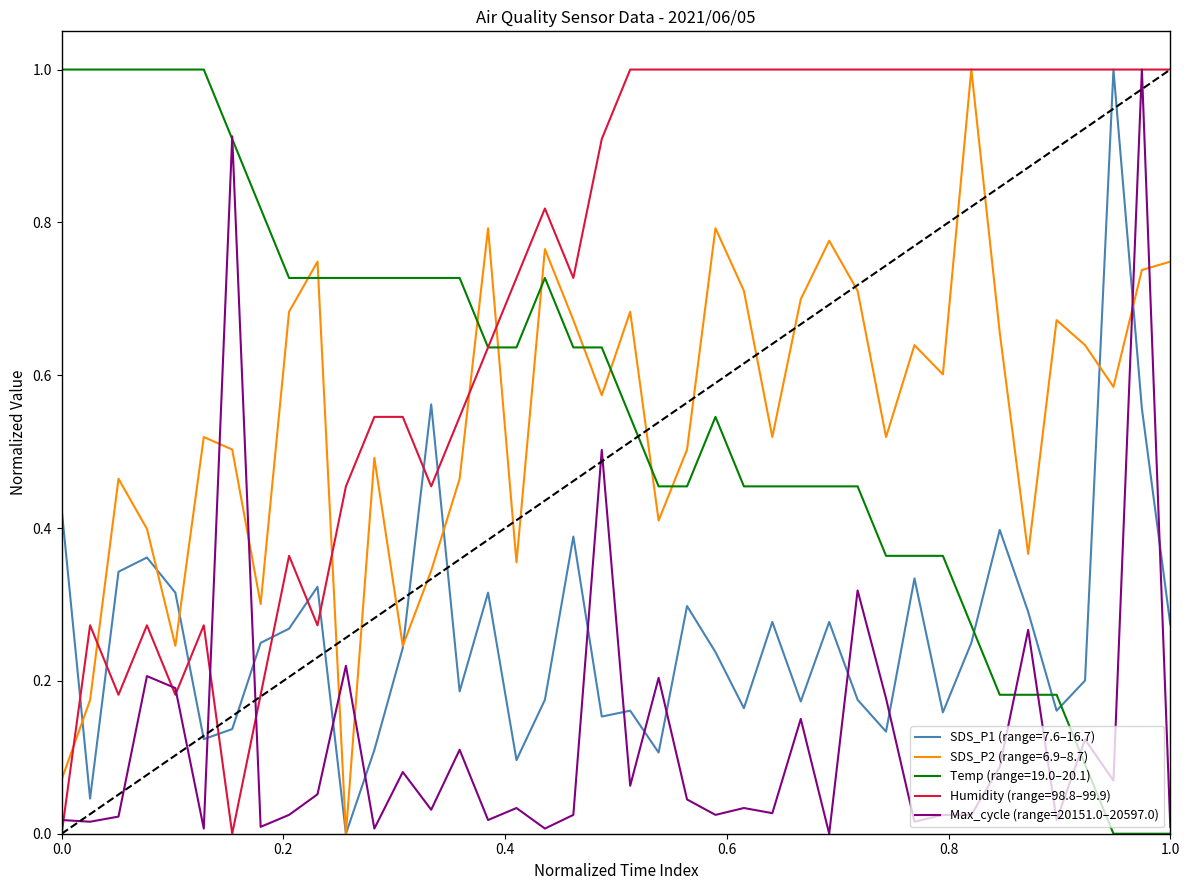

True or false: Max_cycle (range=20151.0–20597.0) and SDS_P1 (range=7.6–16.7) intersect in this chart.

True